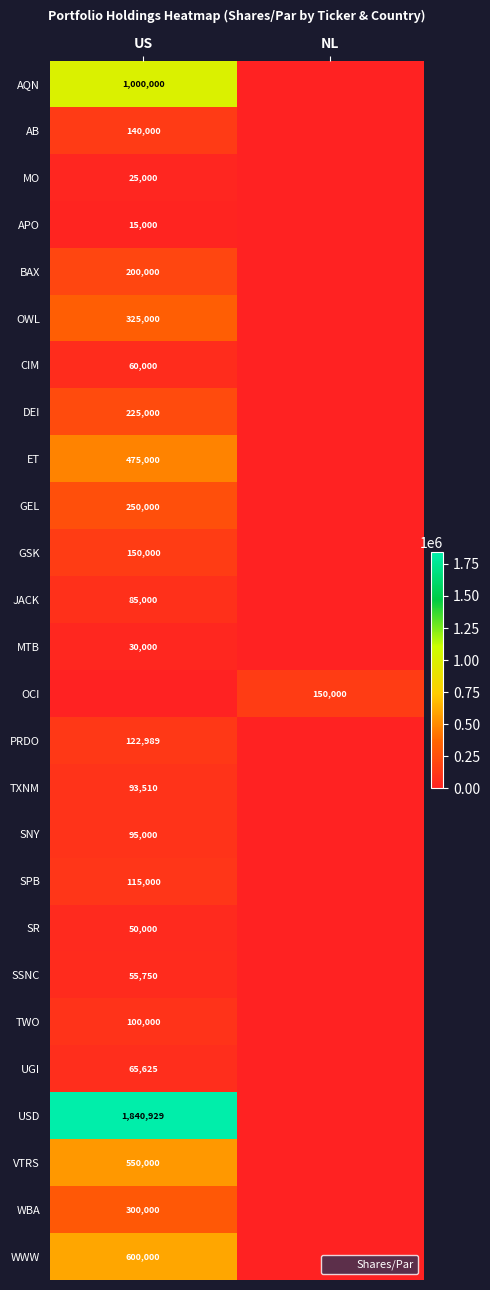

At which category does the chart reach its peak across all series?

US